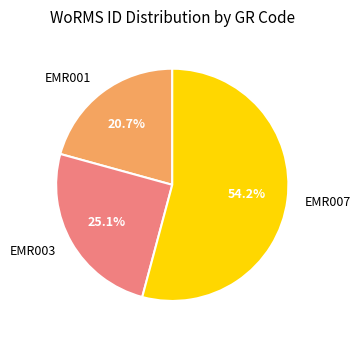

Combined, do EMR003 and EMR001 account for over 50%?

No